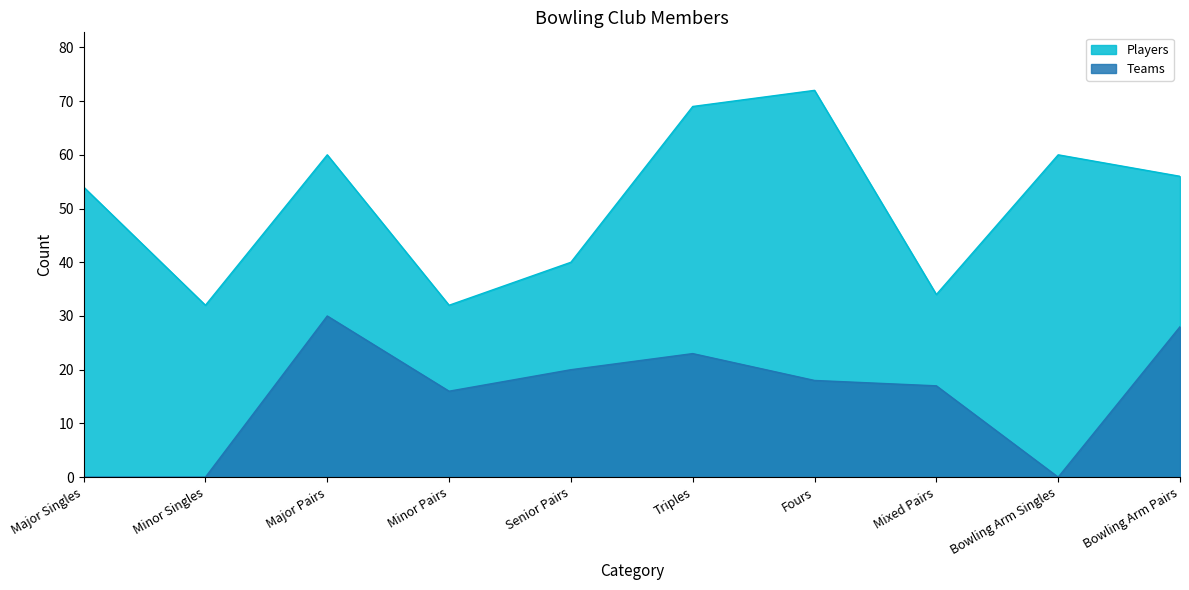

How many lines are shown in the chart?

2